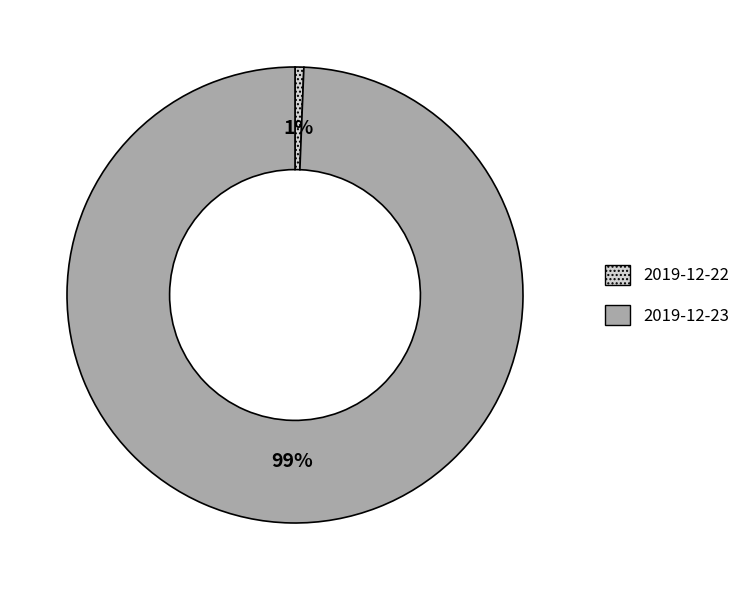

Rank the categories by value from lowest to highest.

2019-12-22, 2019-12-23